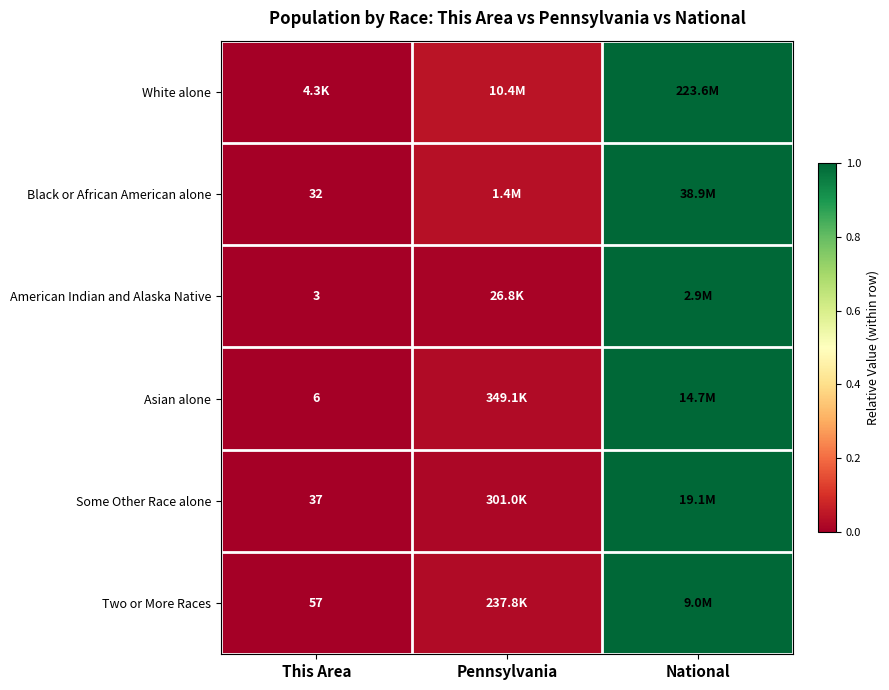

Is the value of Some Other Race alone at This Area greater than the value of Asian alone at This Area?

Yes